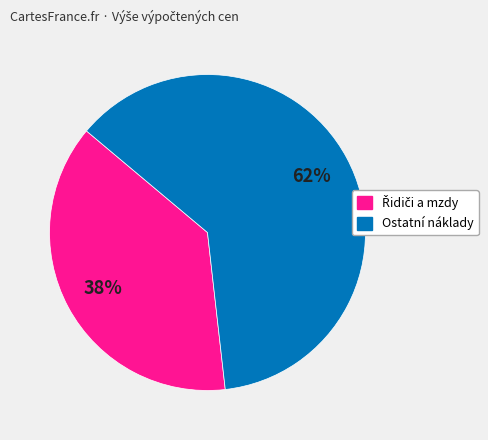

Is there any slice that represents more than half of the pie?

Yes